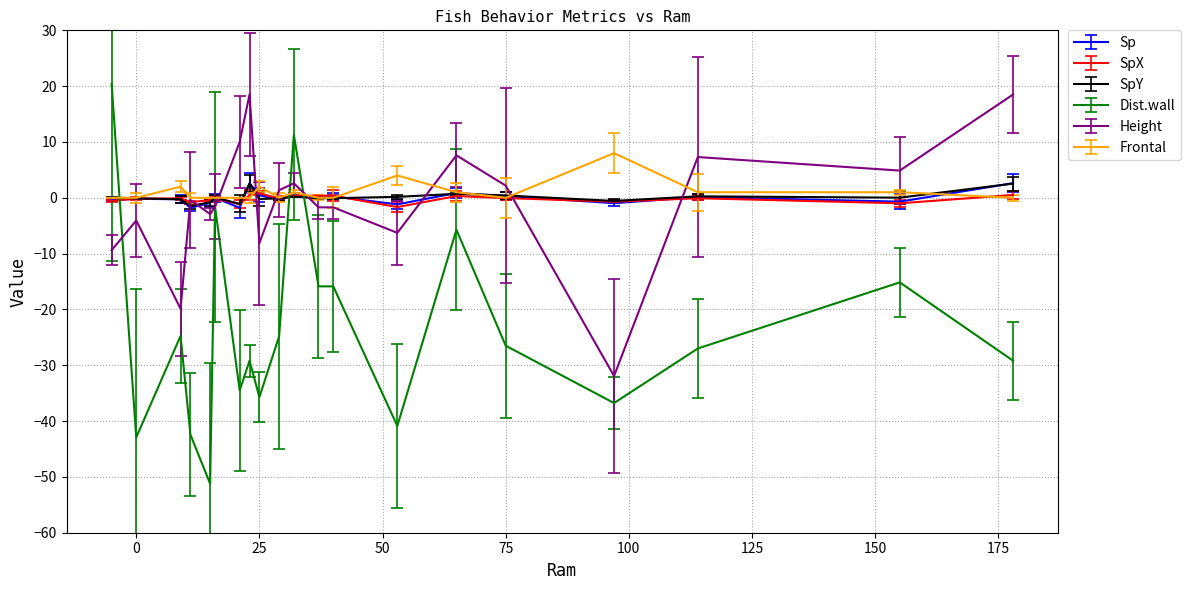

Which series has the widest spread of values?

Dist.wall